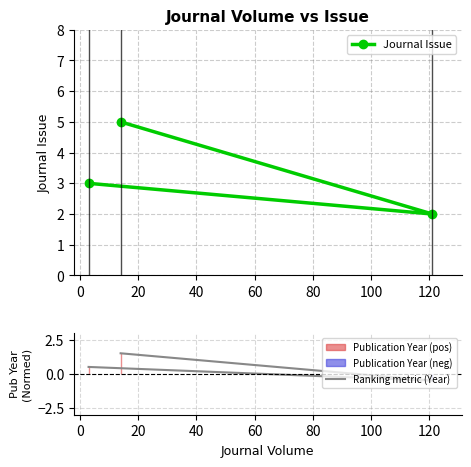

How many positive values does the Ranking metric (Year) series have?

2